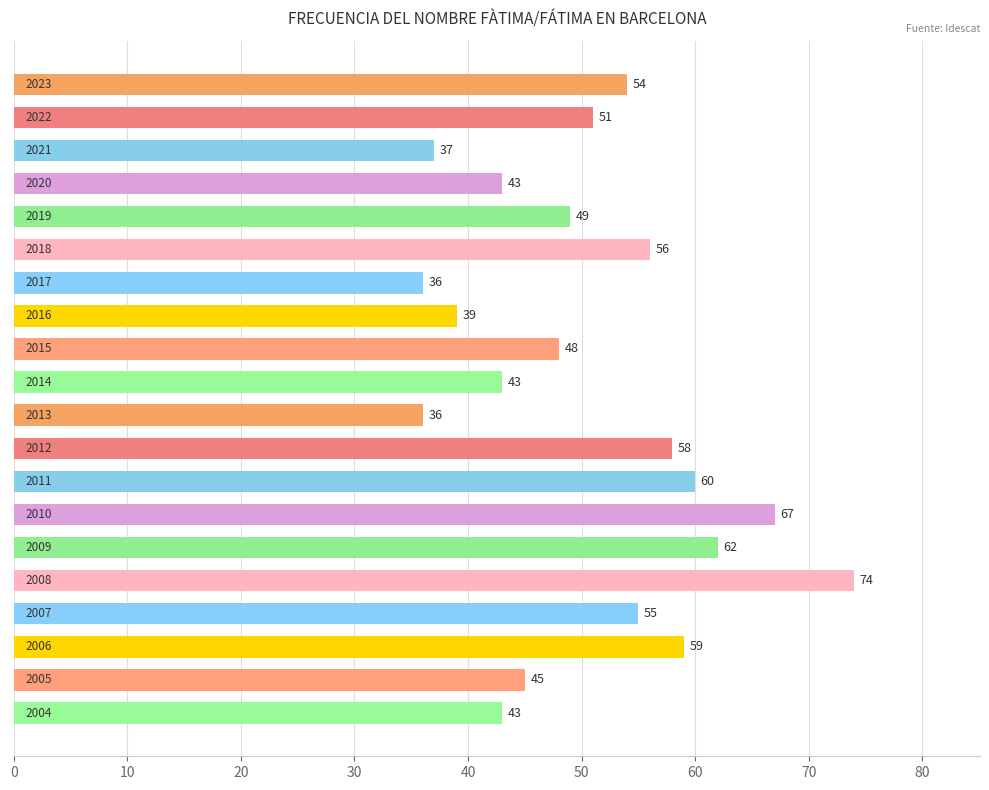

What is the sum of all values?

1015